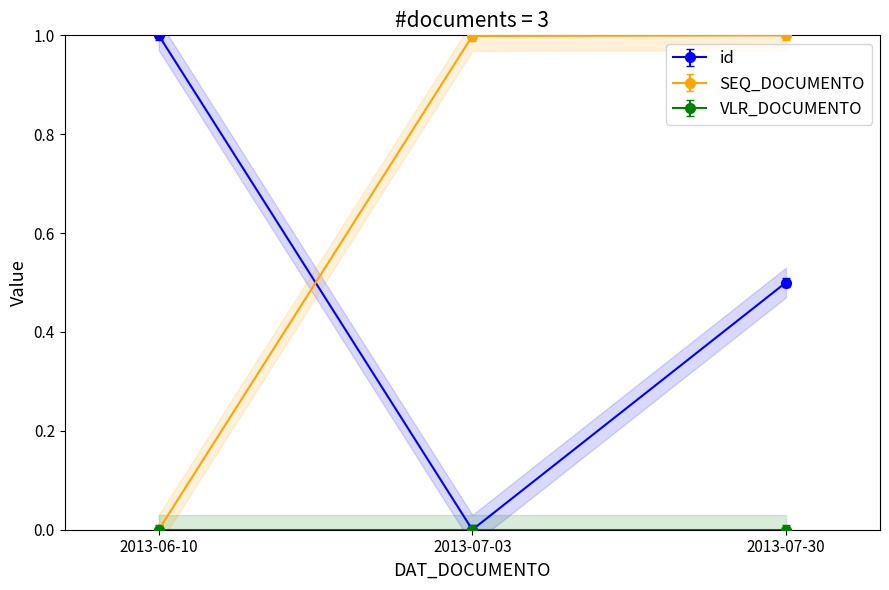

What is the value of the SEQ_DOCUMENTO point at the 2nd from the left?

1.0